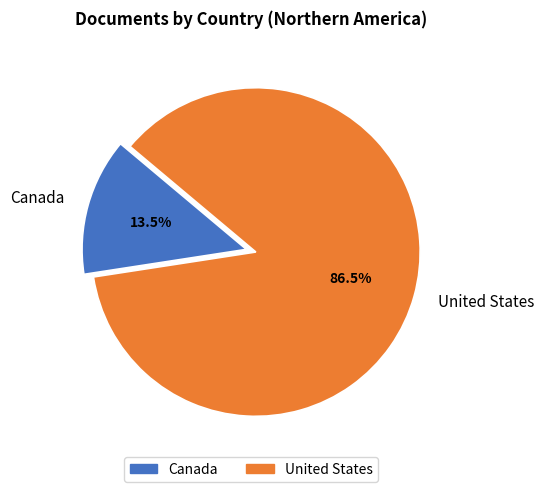

Which slice is the largest?

United States